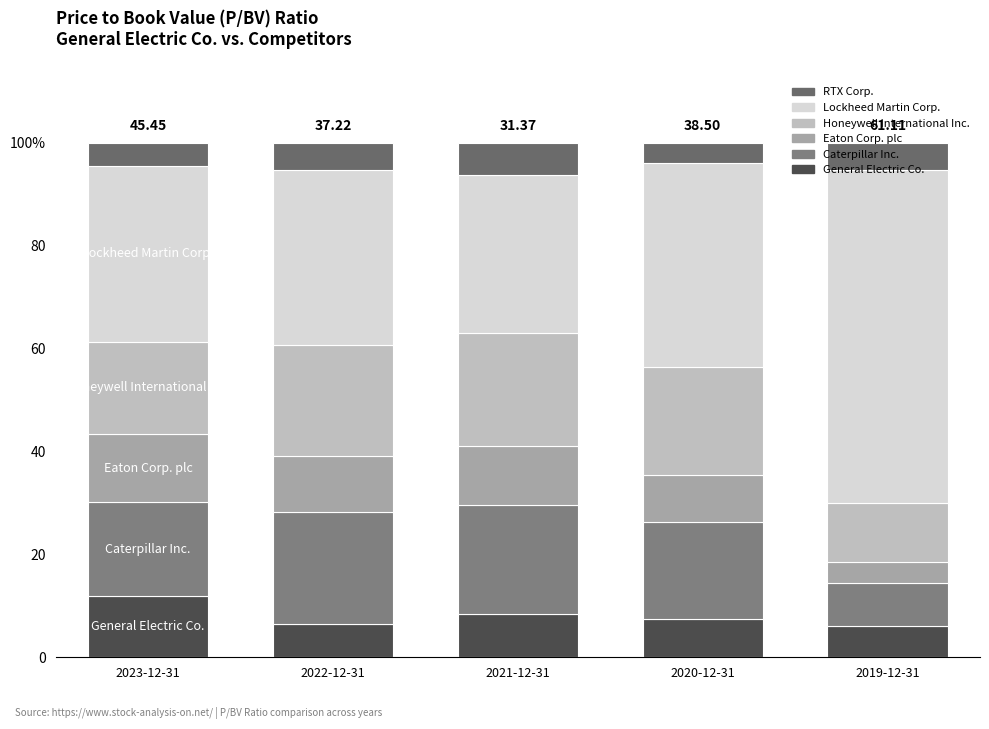

List the series in order of their peak value, lowest first.

RTX Corp., General Electric Co., Eaton Corp. plc, Caterpillar Inc., Honeywell International Inc., Lockheed Martin Corp.